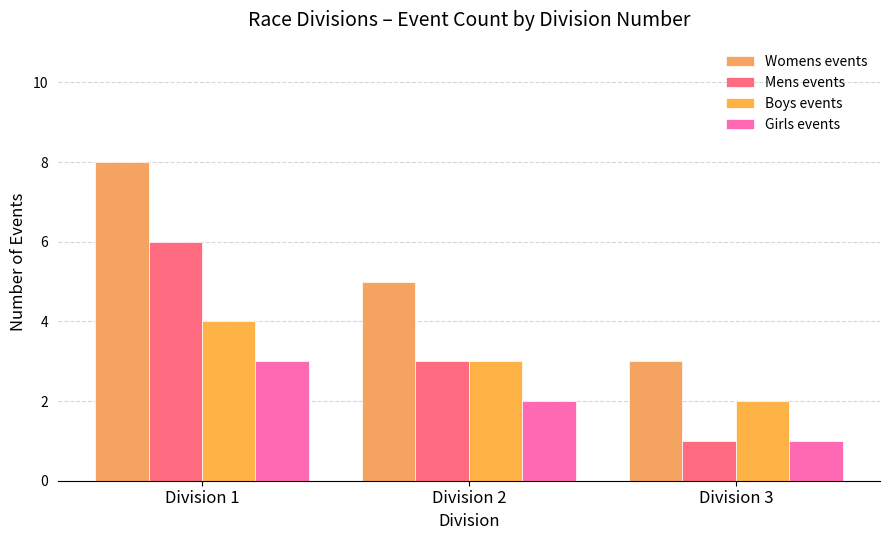

Which series has the widest spread of values?

Womens events